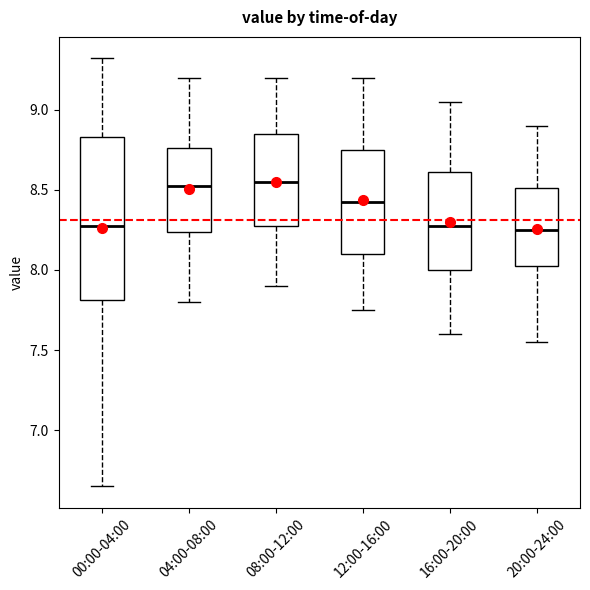

Where does the upper whisker of the box for 00:00-04:00 end on the y-axis? The values are not printed on the chart, so give them approximately, as read against the axis.

9.30